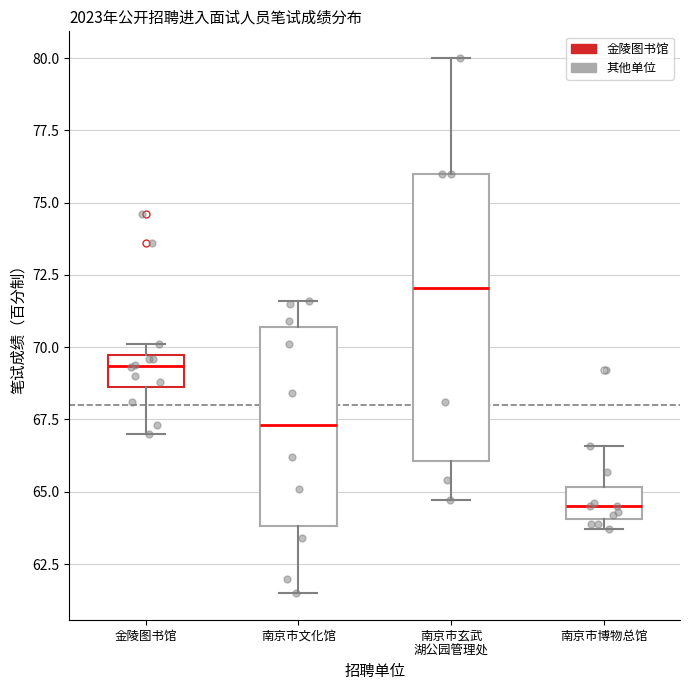

Which box is the tallest, from its lower edge to its upper edge?

南京市玄武 湖公园管理处